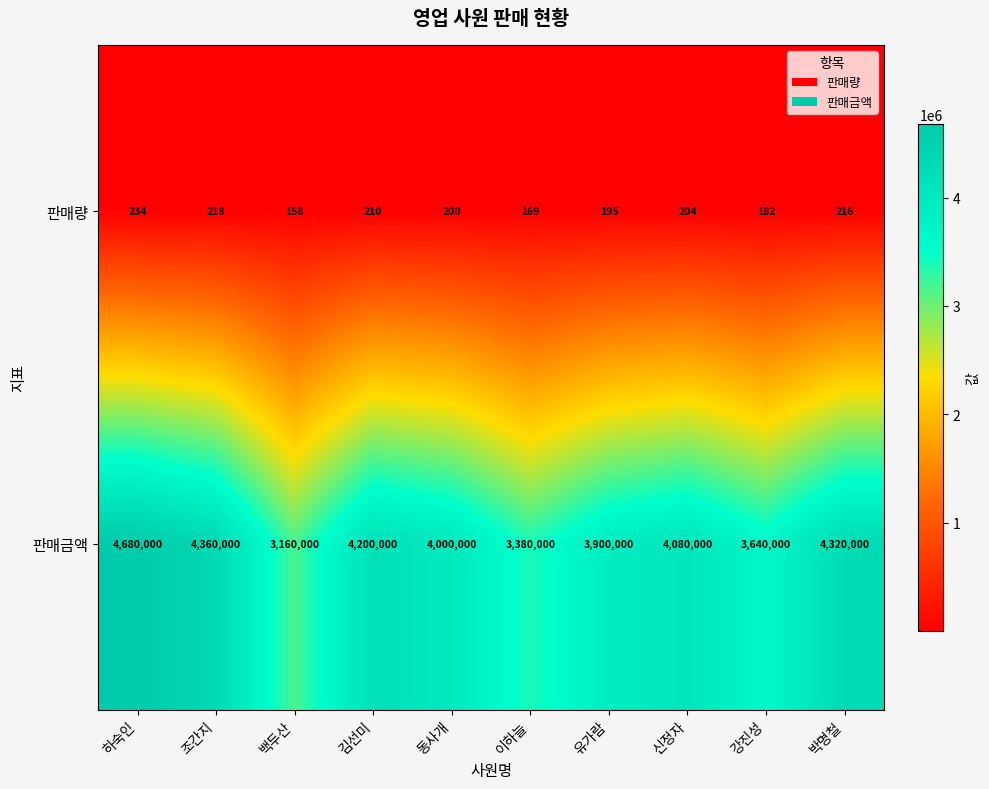

What is the sum of the 판매량 values at 유가람 and 김선미?

405